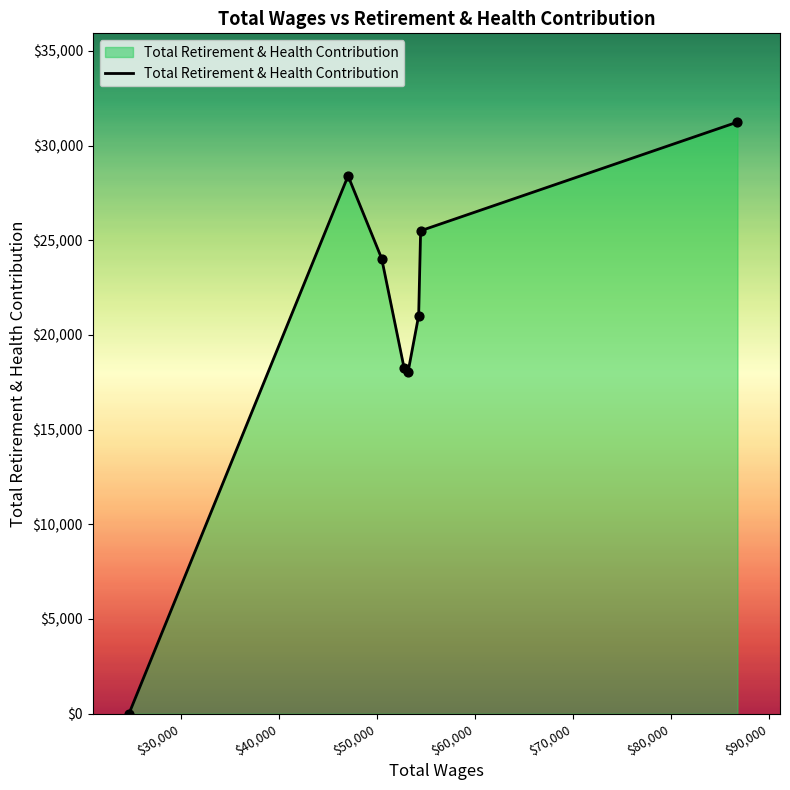

How many interior local valleys (lower than both neighbors) does the data have?

1